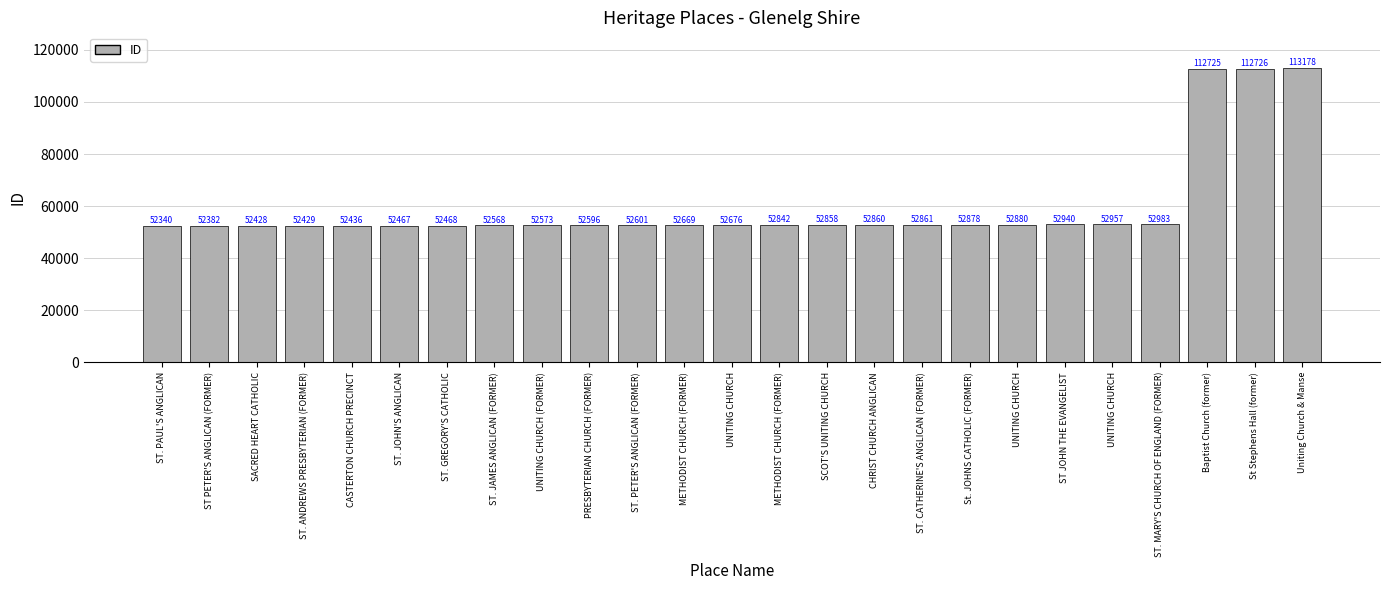

Rank the categories by value from lowest to highest.

ST. PAUL'S ANGLICAN, ST PETER'S ANGLICAN (FORMER), SACRED HEART CATHOLIC, ST. ANDREWS PRESBYTERIAN (FORMER), CASTERTON CHURCH PRECINCT, ST. JOHN'S ANGLICAN, ST. GREGORY'S CATHOLIC, ST. JAMES ANGLICAN (FORMER), UNITING CHURCH (FORMER), PRESBYTERIAN CHURCH (FORMER), ST. PETER'S ANGLICAN (FORMER), METHODIST CHURCH (FORMER), UNITING CHURCH, METHODIST CHURCH (FORMER), SCOT'S UNITING CHURCH, CHRIST CHURCH ANGLICAN, ST. CATHERINE'S ANGLICAN (FORMER), St. JOHNS CATHOLIC (FORMER), UNITING CHURCH, ST JOHN THE EVANGELIST, UNITING CHURCH, ST. MARY'S CHURCH OF ENGLAND (FORMER), Baptist Church (former), St Stephens Hall (former), Uniting Church & Manse